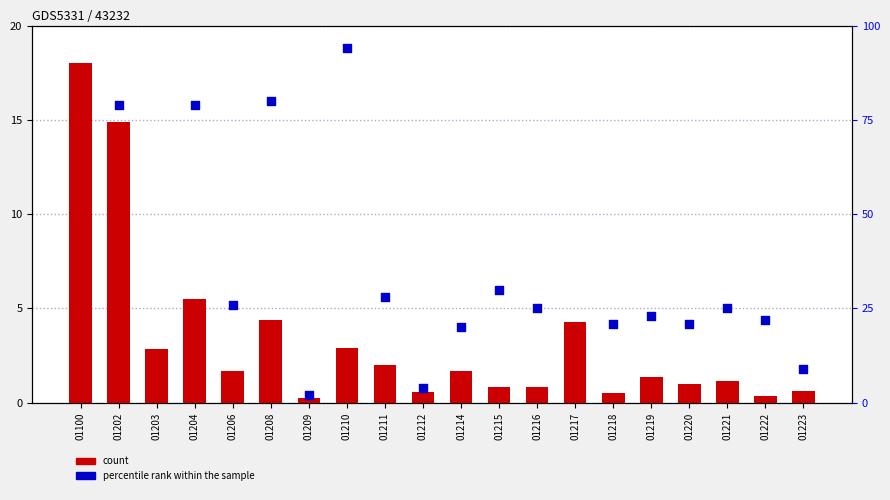

What is the total value across all series at 01215?

30.8